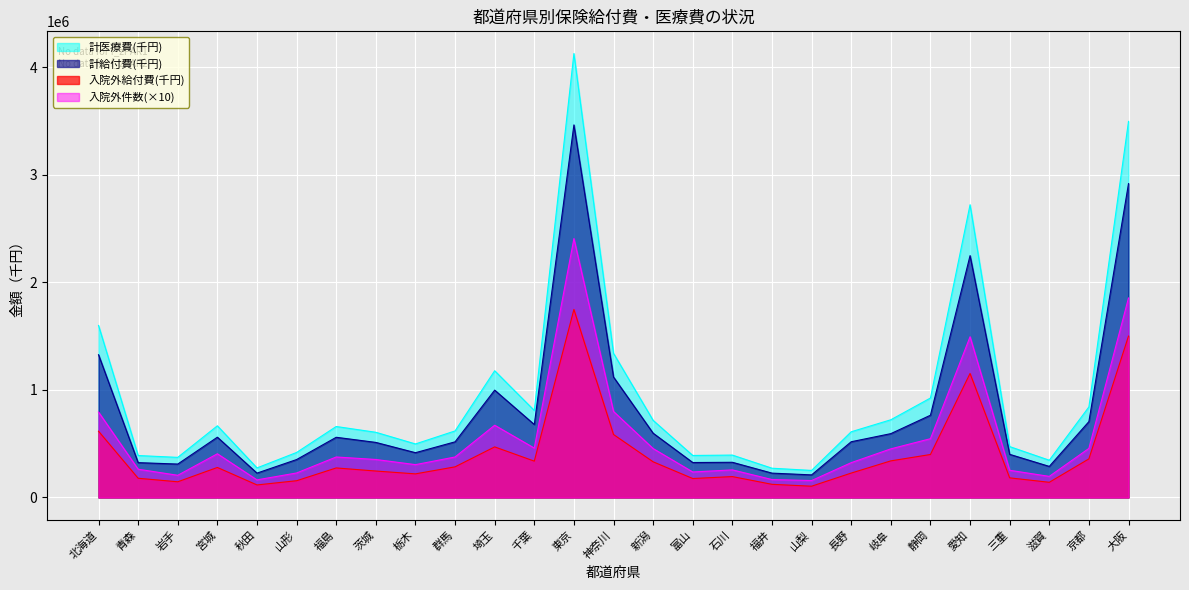

How many categories are shown in the chart?

27